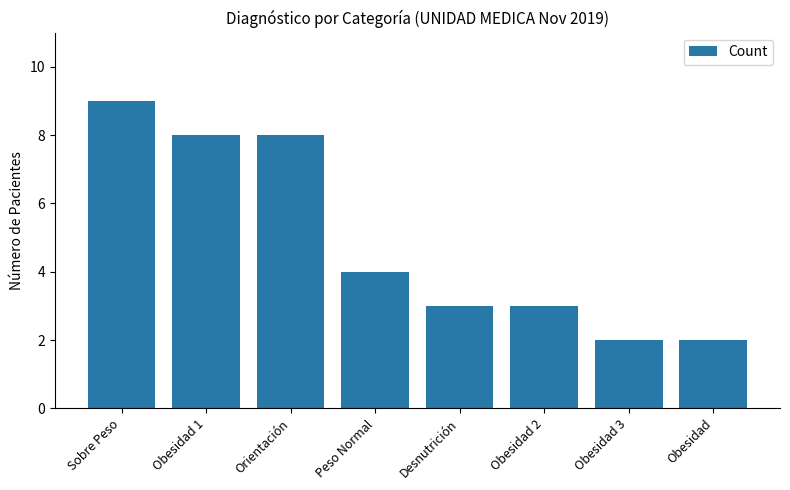

Reading left to right, what are all the values shown in this chart?

9	8	8	4	3	3	2	2